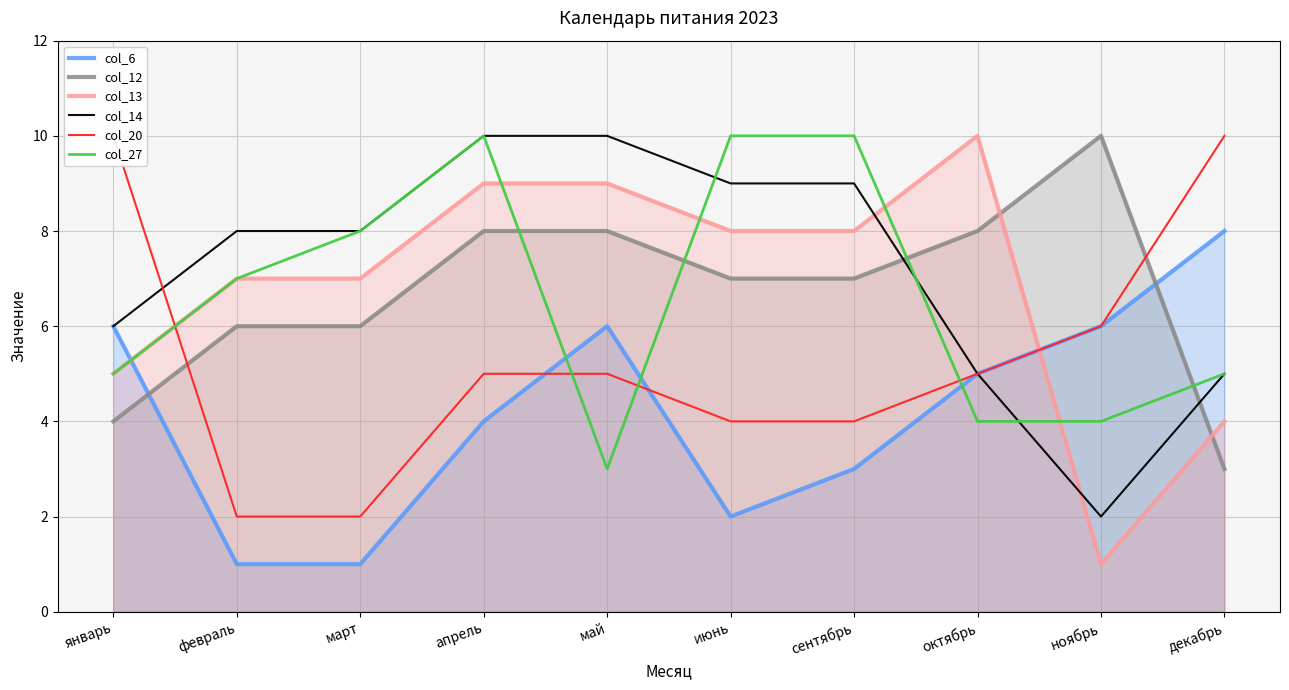

How many lines are shown in the chart?

6